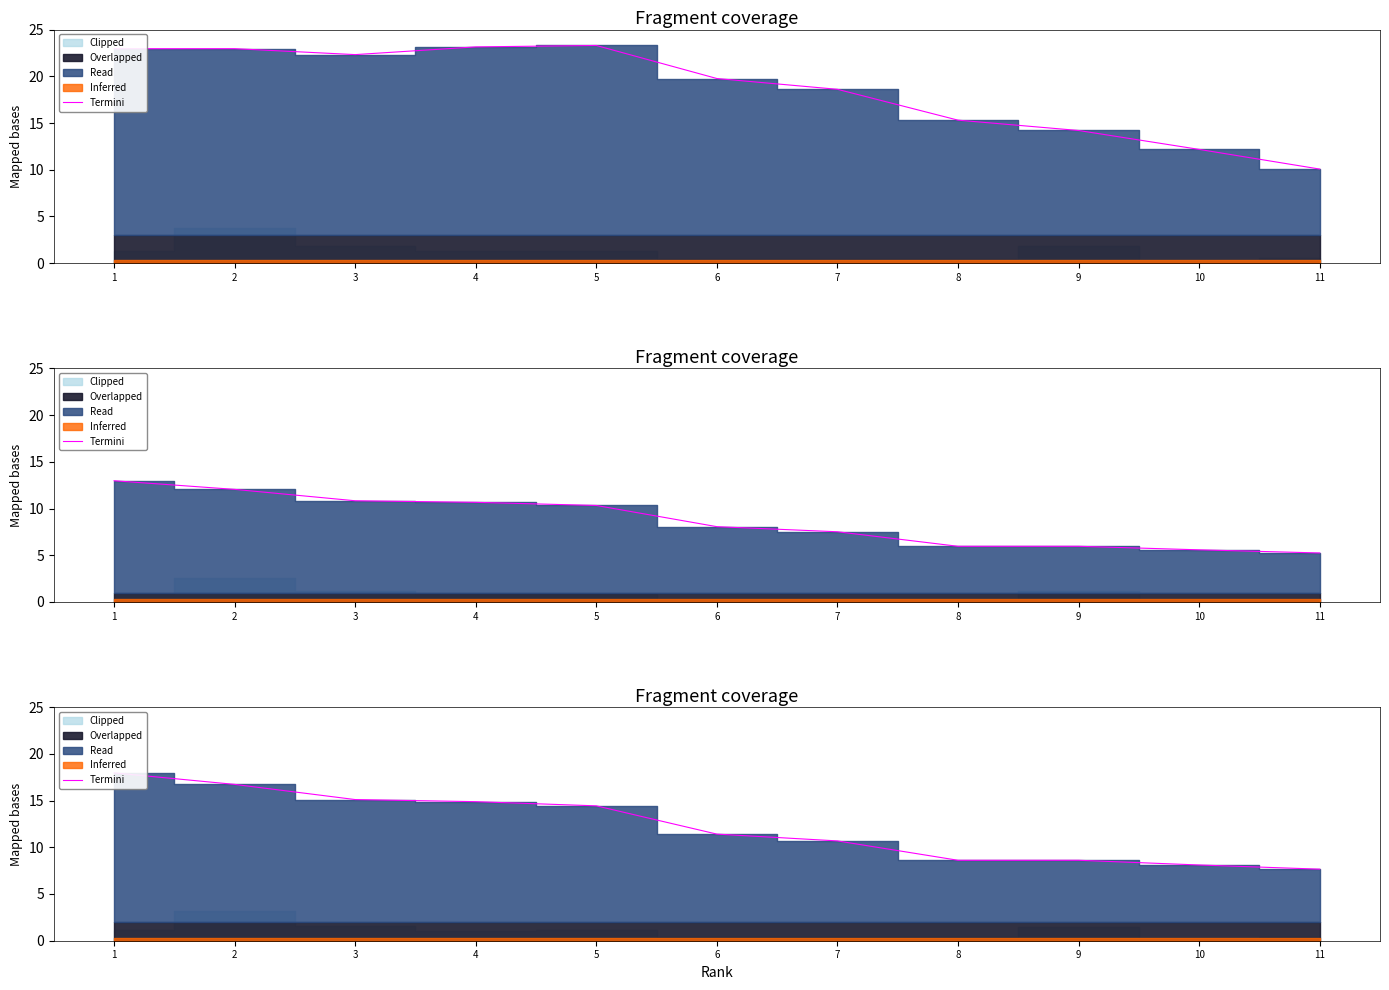

Rank the categories by value from lowest to highest.

11, 10, 8, 9, 7, 6, 5, 4, 3, 2, 1